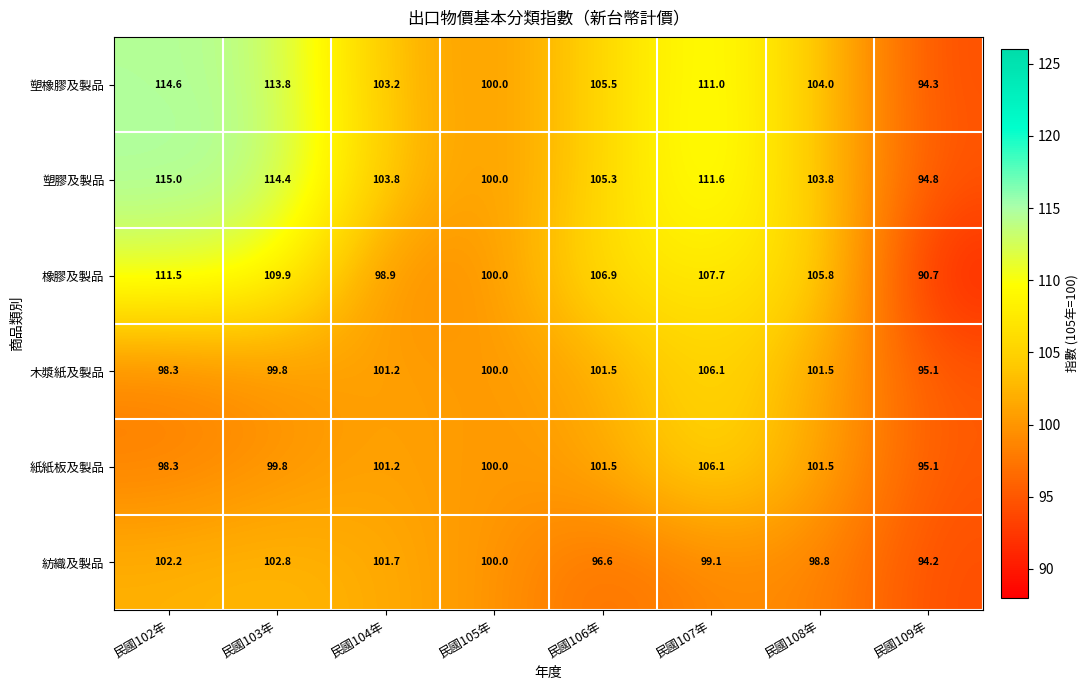

At how many categories does at least one series exceed 97?

7